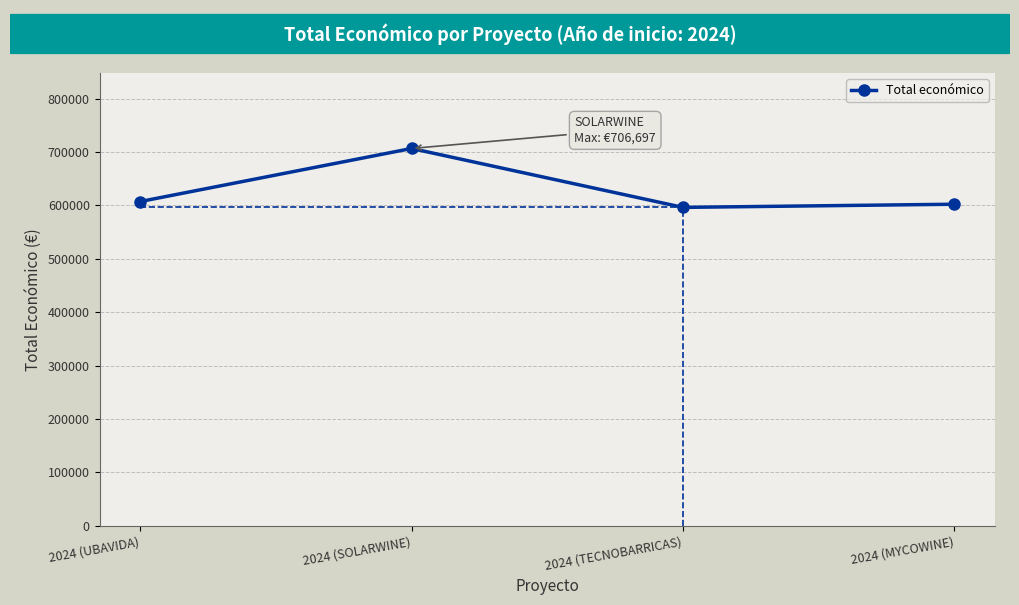

How many lines are shown in the chart?

1